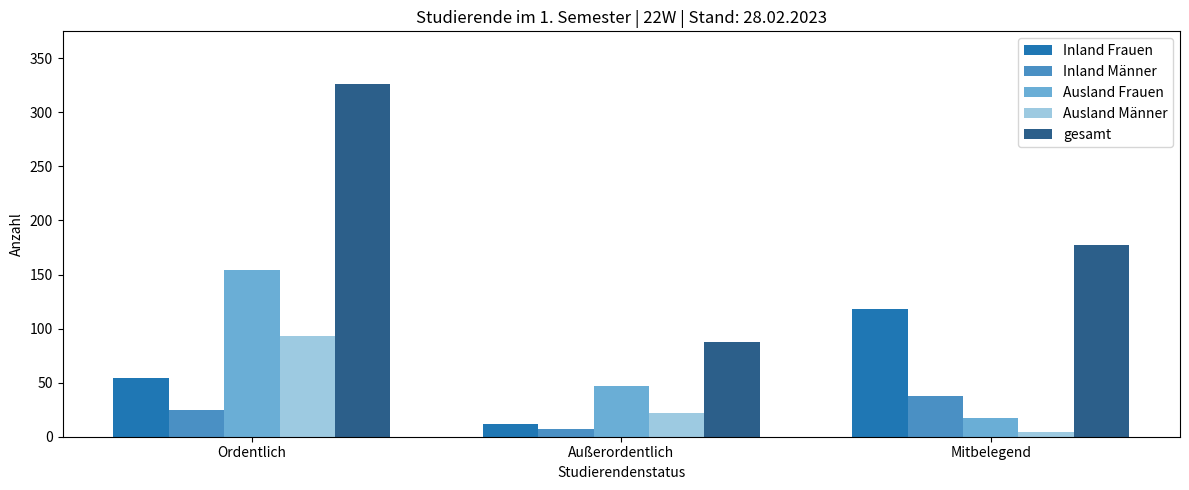

What is the difference between the maximum and minimum values in the Inland Frauen series?

106